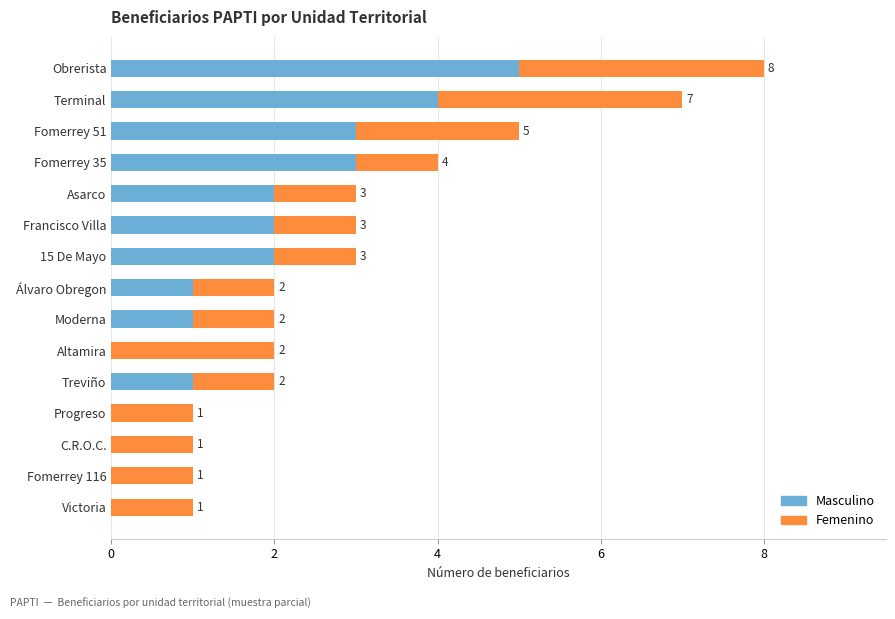

At which category is the sum across all series the highest?

Obrerista